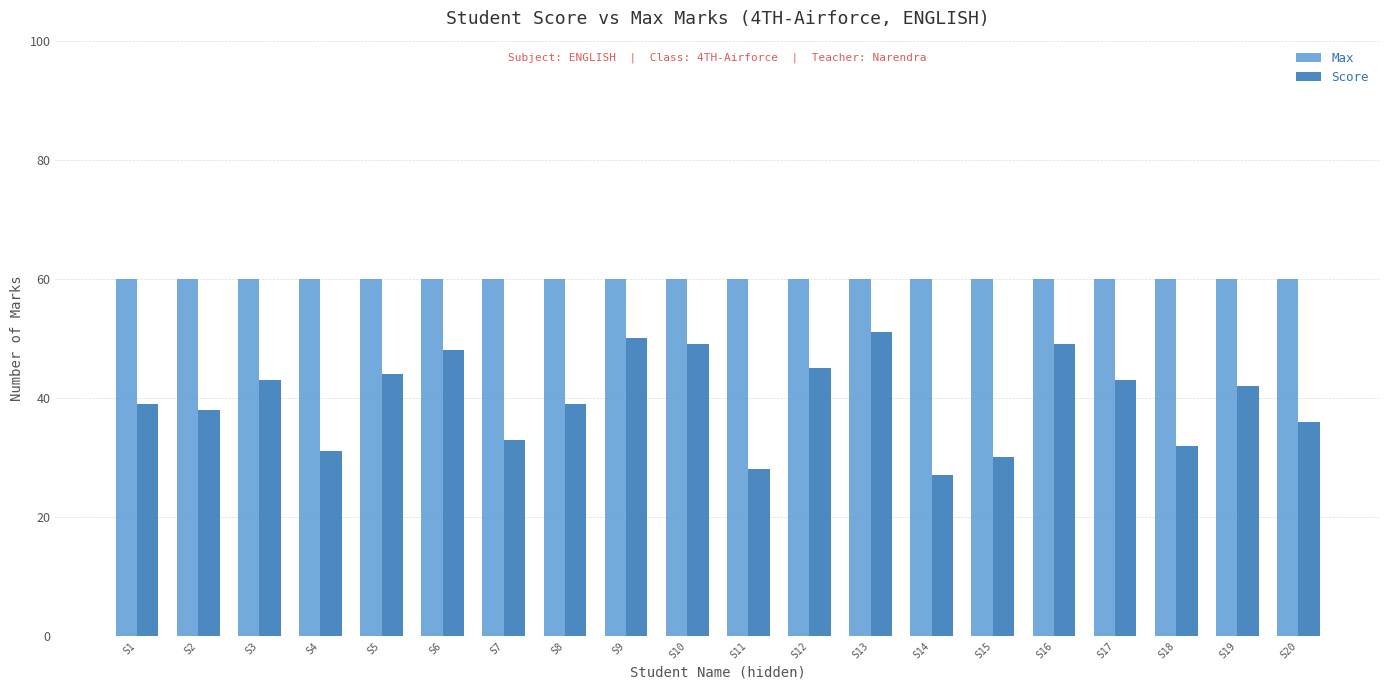

The value of Score at S10 is 30. True or false?

False